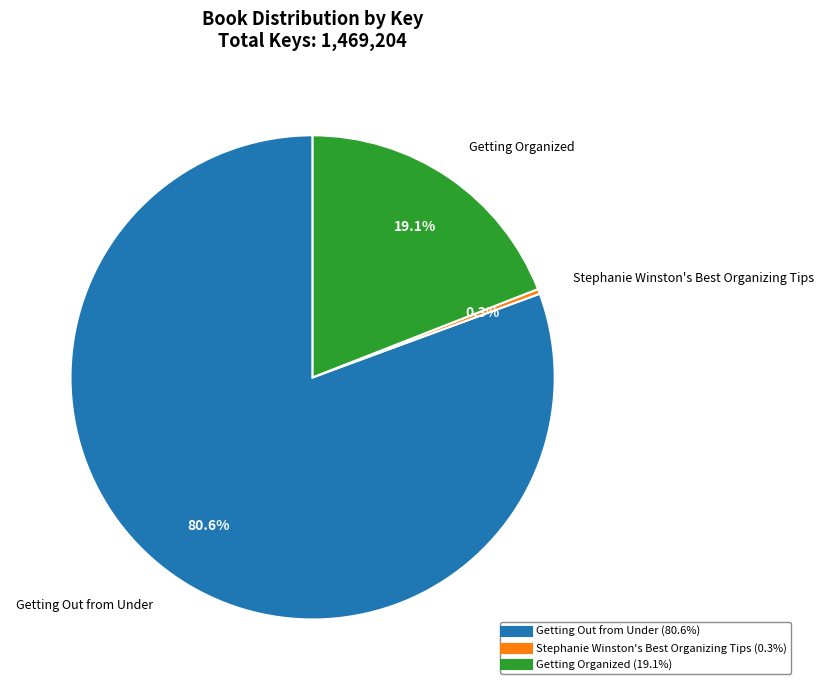

True or false: Getting Out from Under accounts for 69% of the total.

False